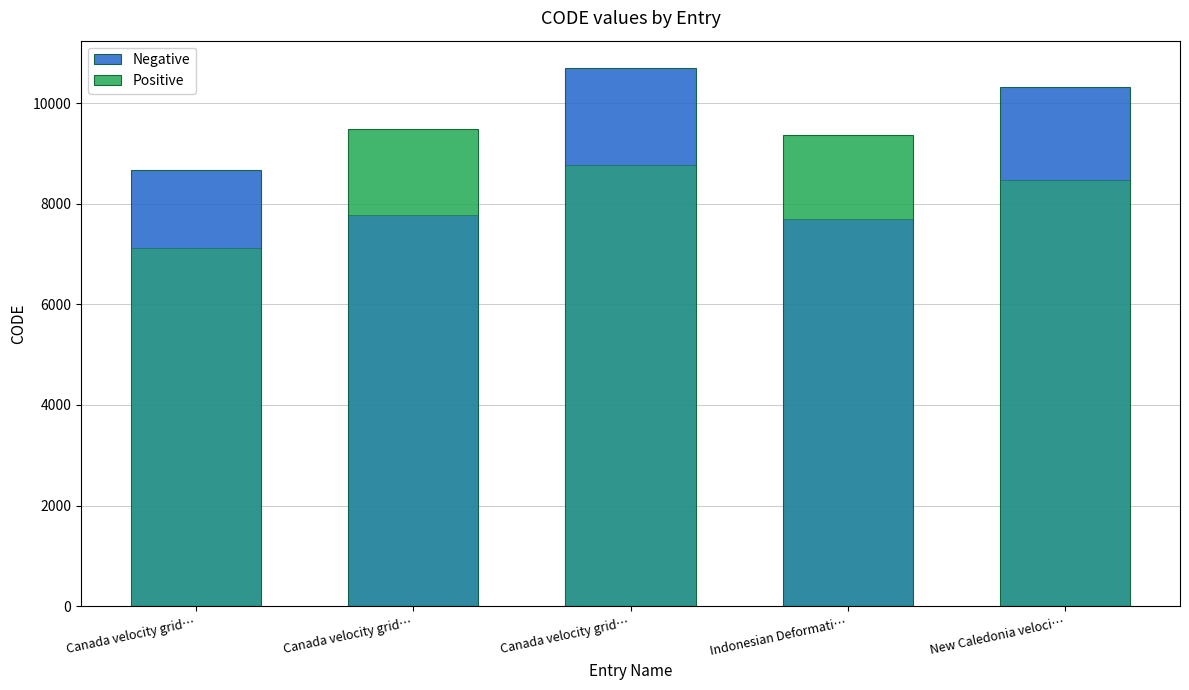

The value at August 29, 2020 is 4635. True or false?

False